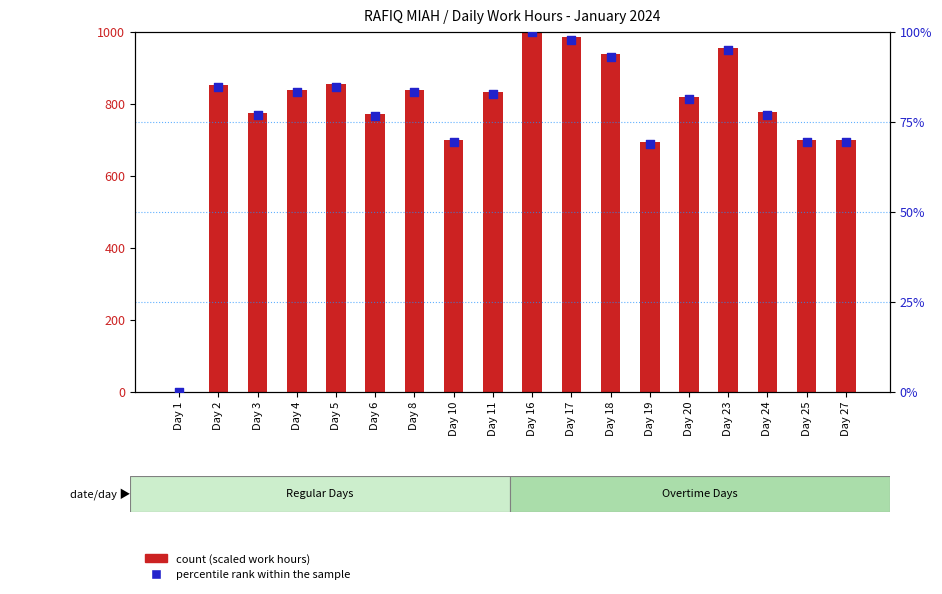

At how many categories does at least one series exceed 771?

12